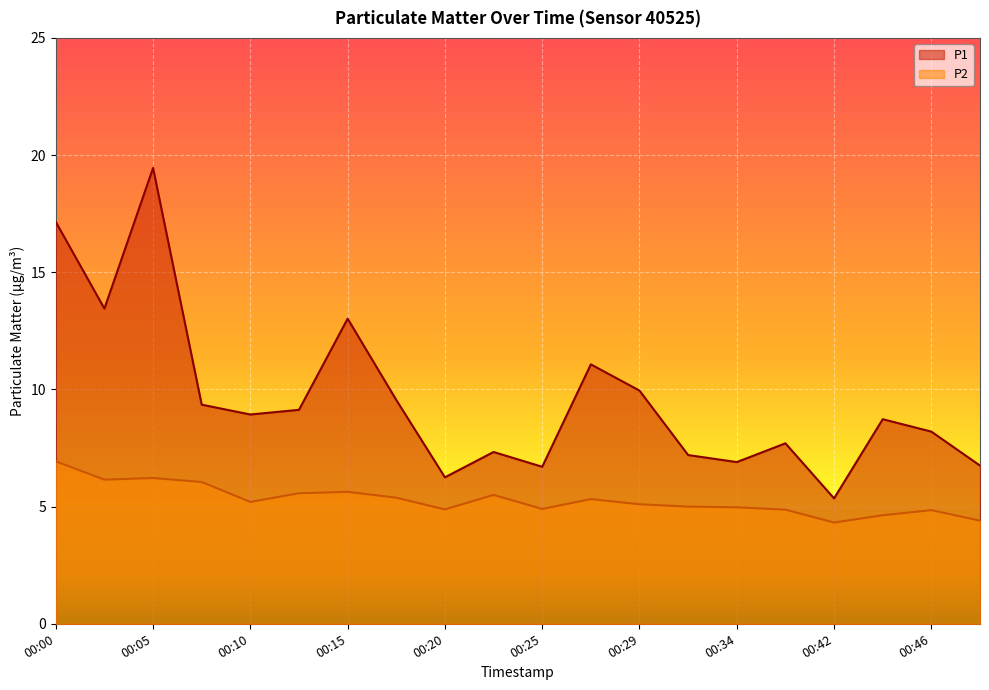

At which label does P2 first exceed 5?

00:00